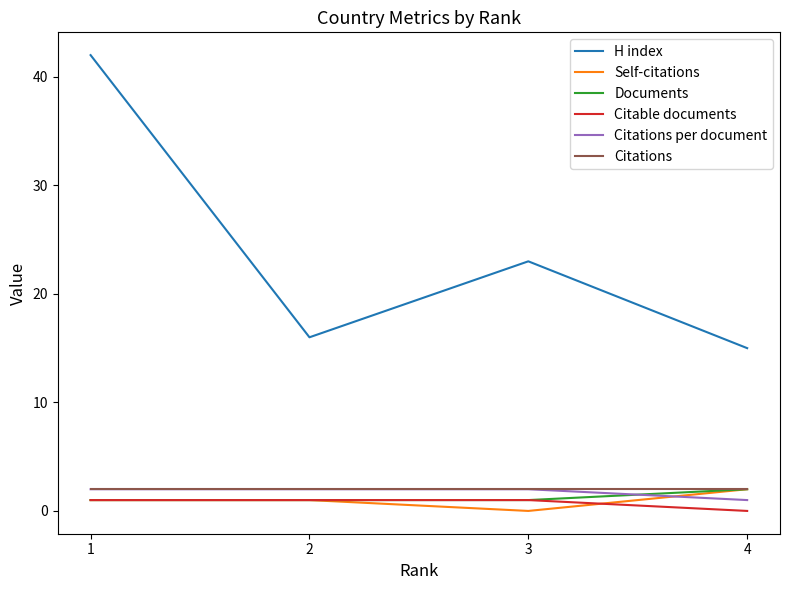

Reading left to right, what are all the values shown in this chart?

H index: 42	16	23	15
Self-citations: 1	1	0	2
Documents: 1	1	1	2
Citable documents: 1	1	1	0
Citations per document: 2	2	2	1
Citations: 2	2	2	2